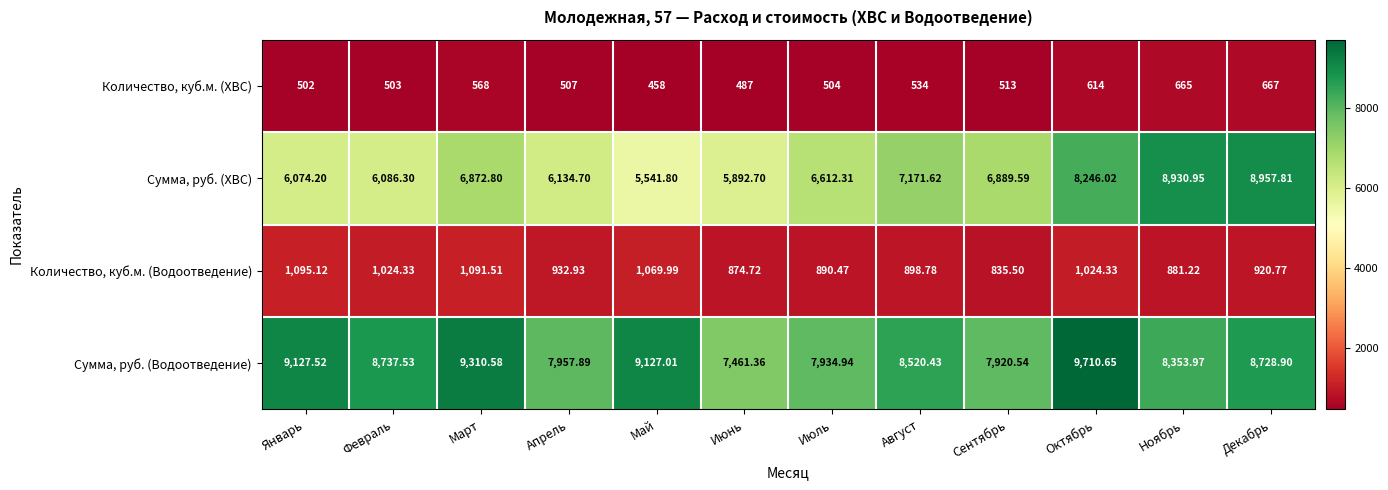

At which label does Количество, куб.м. (ХВС) reach its minimum?

Май